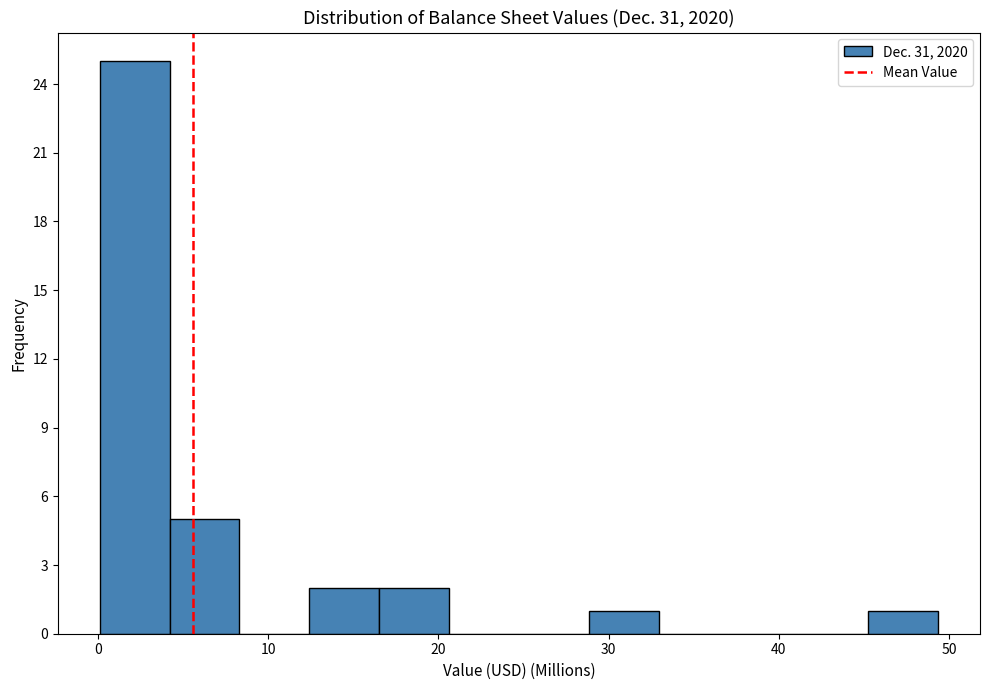

Over which range of the x-axis is the bar tallest?

0 to 4